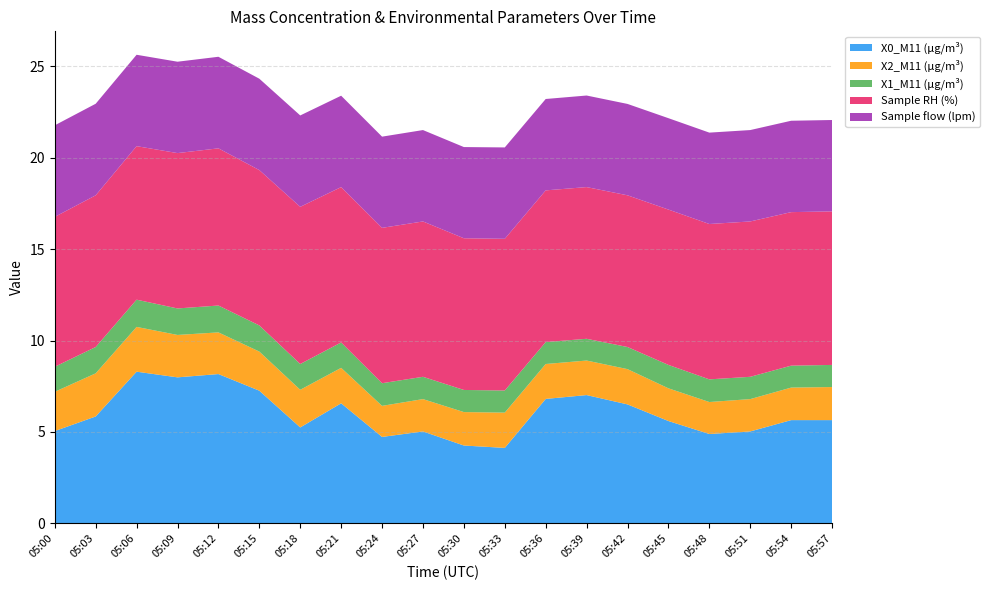

Reading left to right, extract all data points from this chart.

X0_M11 (μg/m³): 05:00=5.0	05:03=5.8	05:06=8.3	05:09=8.0	05:12=8.2	05:15=7.3	05:18=5.2	05:21=6.6	05:24=4.7	05:27=5.0	05:30=4.3	05:33=4.1	05:36=6.8	05:39=7.0	05:42=6.5	05:45=5.6	05:48=4.9	05:51=5.0	05:54=5.7	05:57=5.7
X2_M11 (μg/m³): 05:00=2.1	05:03=2.4	05:06=2.5	05:09=2.3	05:12=2.3	05:15=2.1	05:18=2.1	05:21=1.9	05:24=1.7	05:27=1.8	05:30=1.8	05:33=1.9	05:36=1.9	05:39=1.9	05:42=1.9	05:45=1.8	05:48=1.8	05:51=1.8	05:54=1.8	05:57=1.8
X1_M11 (μg/m³): 05:00=1.4	05:03=1.4	05:06=1.5	05:09=1.4	05:12=1.5	05:15=1.4	05:18=1.4	05:21=1.4	05:24=1.2	05:27=1.2	05:30=1.2	05:33=1.2	05:36=1.2	05:39=1.2	05:42=1.2	05:45=1.3	05:48=1.2	05:51=1.2	05:54=1.2	05:57=1.2
Sample RH (%): 05:00=8.2	05:03=8.3	05:06=8.4	05:09=8.5	05:12=8.6	05:15=8.5	05:18=8.6	05:21=8.5	05:24=8.5	05:27=8.5	05:30=8.3	05:33=8.3	05:36=8.3	05:39=8.3	05:42=8.3	05:45=8.5	05:48=8.5	05:51=8.5	05:54=8.4	05:57=8.4
Sample flow (lpm): 05:00=5.0	05:03=5.0	05:06=5.0	05:09=5.0	05:12=5.0	05:15=5.0	05:18=5.0	05:21=5.0	05:24=5.0	05:27=5.0	05:30=5.0	05:33=5.0	05:36=5.0	05:39=5.0	05:42=5.0	05:45=5.0	05:48=5.0	05:51=5.0	05:54=5.0	05:57=5.0